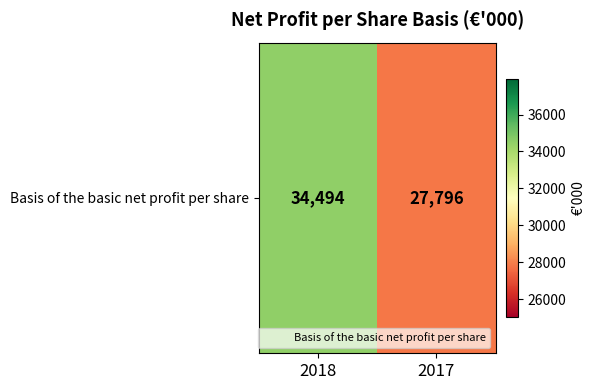

What is the greatest value displayed?

34494